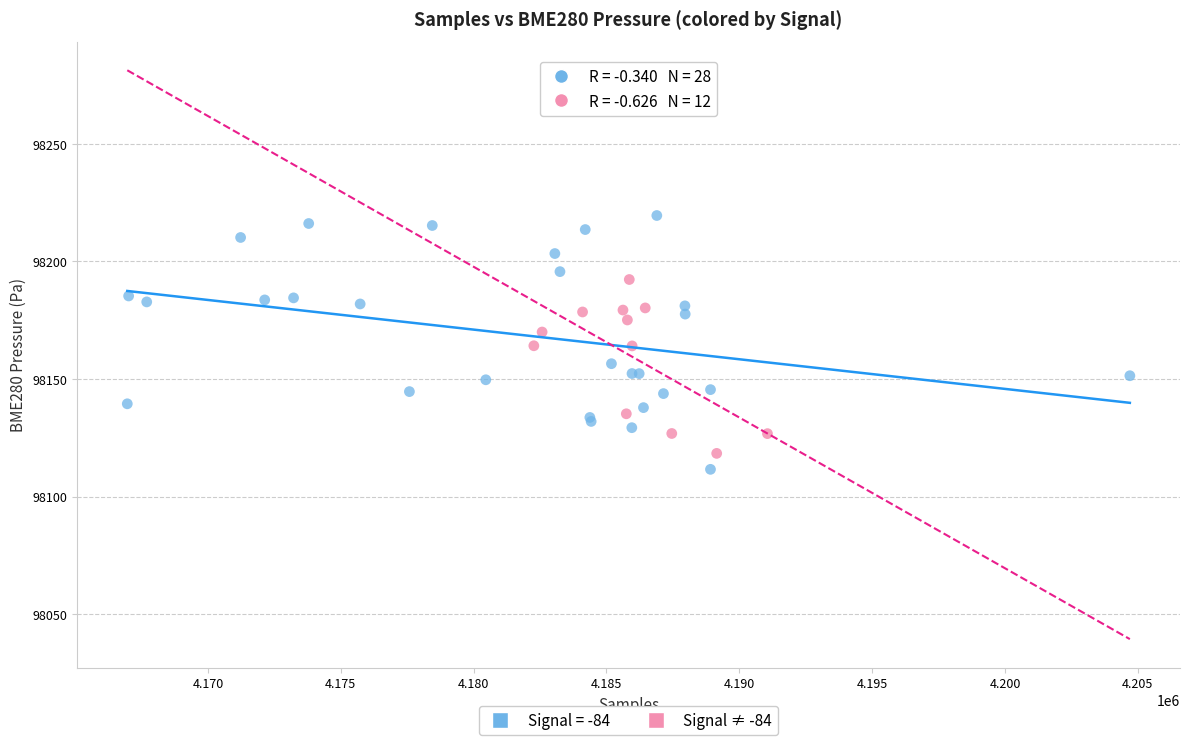

Which series has the widest spread of Y values?

Signal = -84